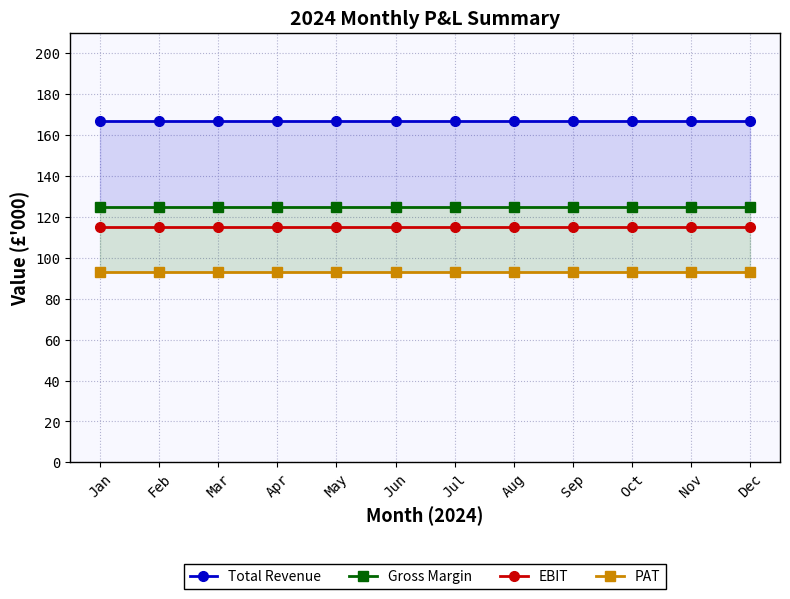

How many lines are shown in the chart?

4